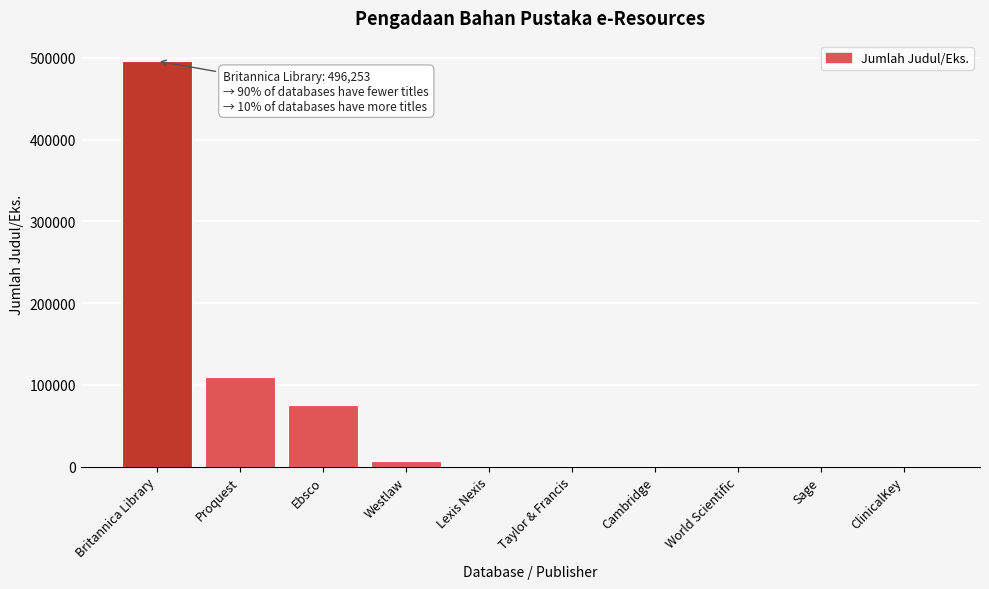

The chart shows a value of 16147 at Ebsco. True or false?

False